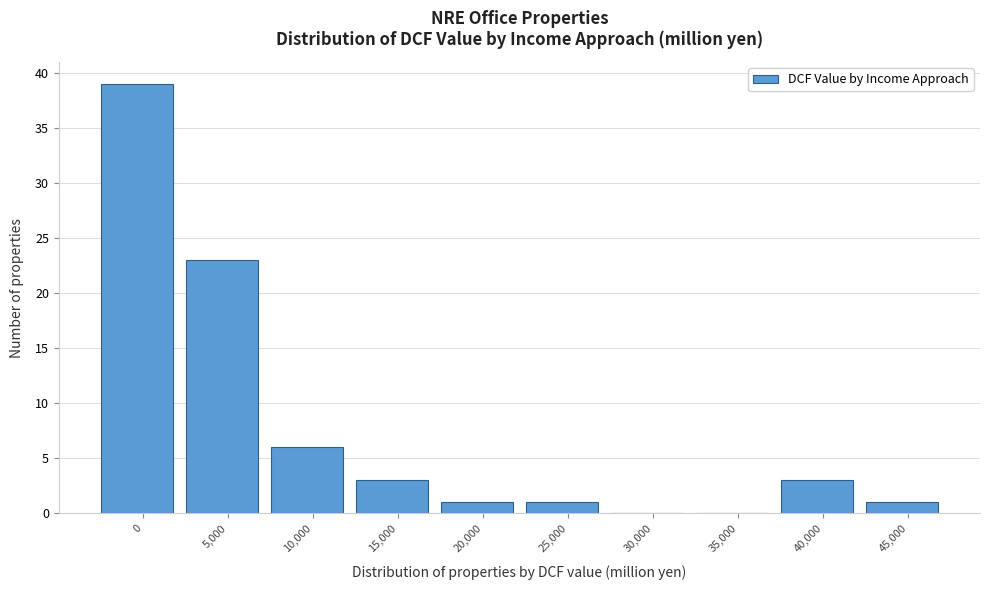

Reading left to right, what are all the values shown in this chart?

0=39	5,000=23	10,000=6	15,000=3	20,000=1	25,000=1	30,000=0	35,000=0	40,000=3	45,000=1